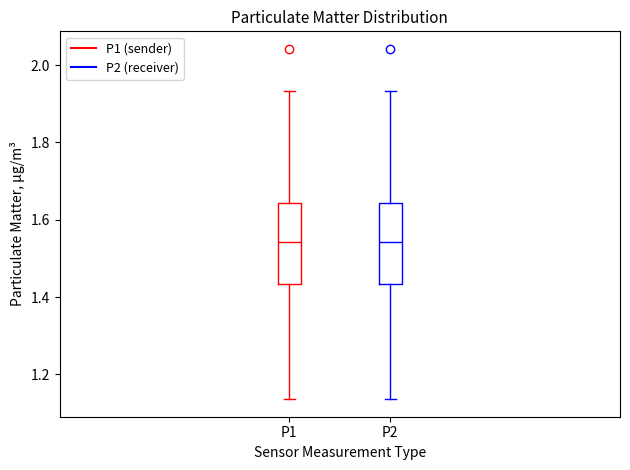

Reading left to right, read every box against the y-axis: the position of its median line, the range the box covers, and the ends of its whiskers. The values are not printed on the chart, so give them approximately, as read against the axis.

P1: median 1.54, box 1.44 to 1.64, whiskers 1.14 to 1.94
P2: median 1.54, box 1.44 to 1.64, whiskers 1.14 to 1.94